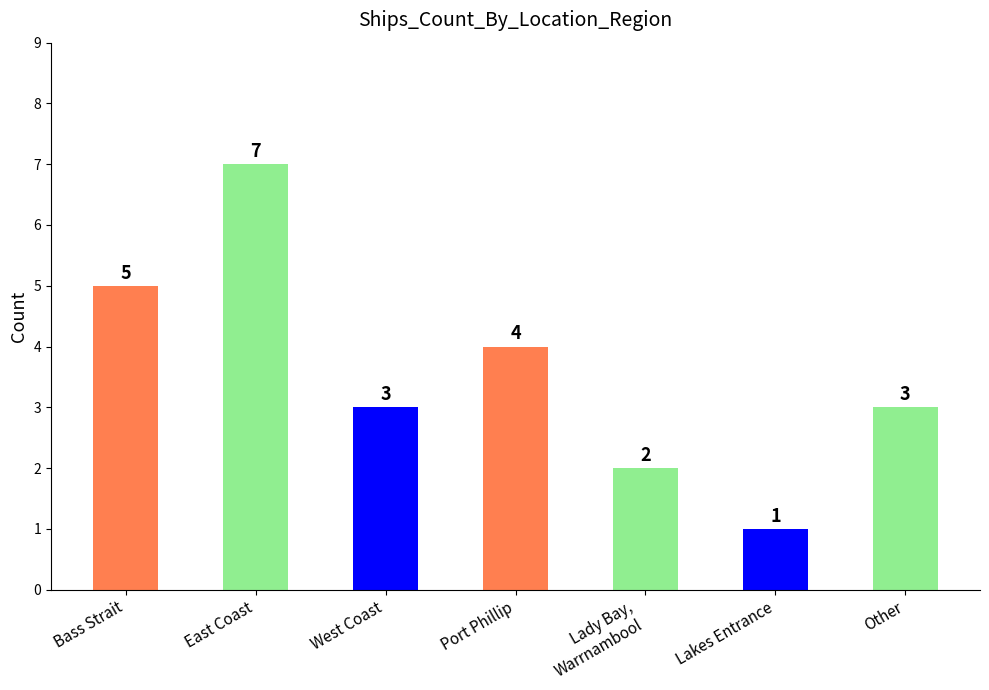

What is the average value?

4